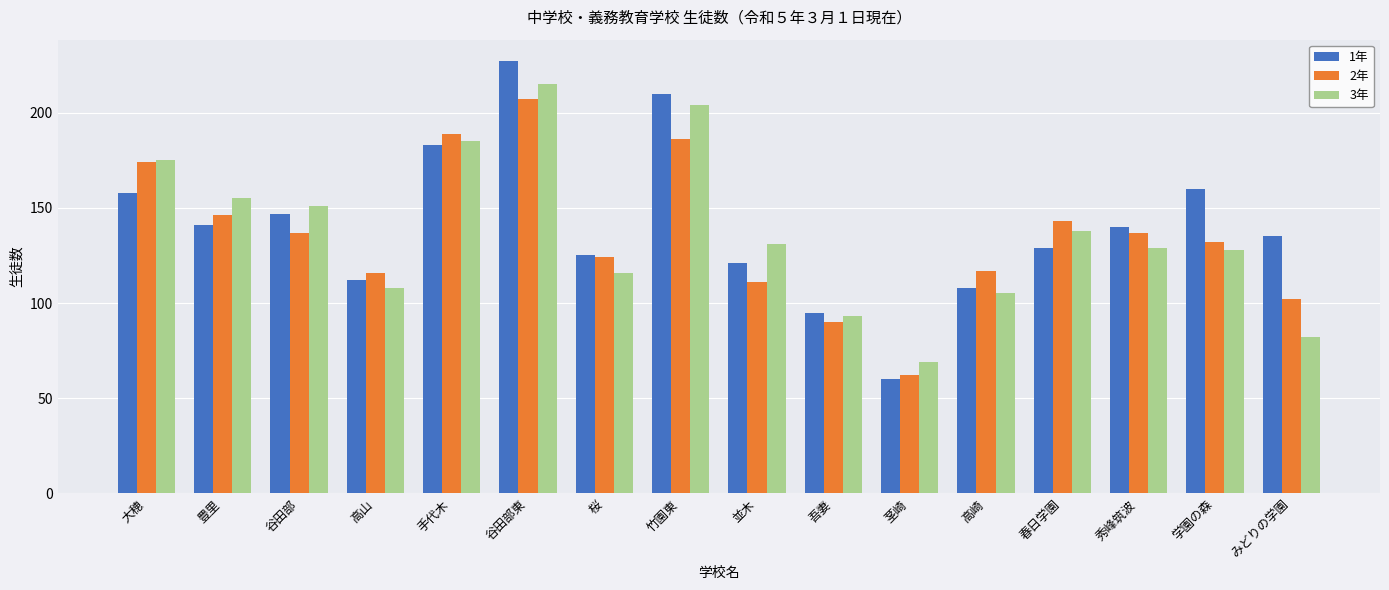

What is the sum of the 3年 values at 大穂 and みどりの学園?

257